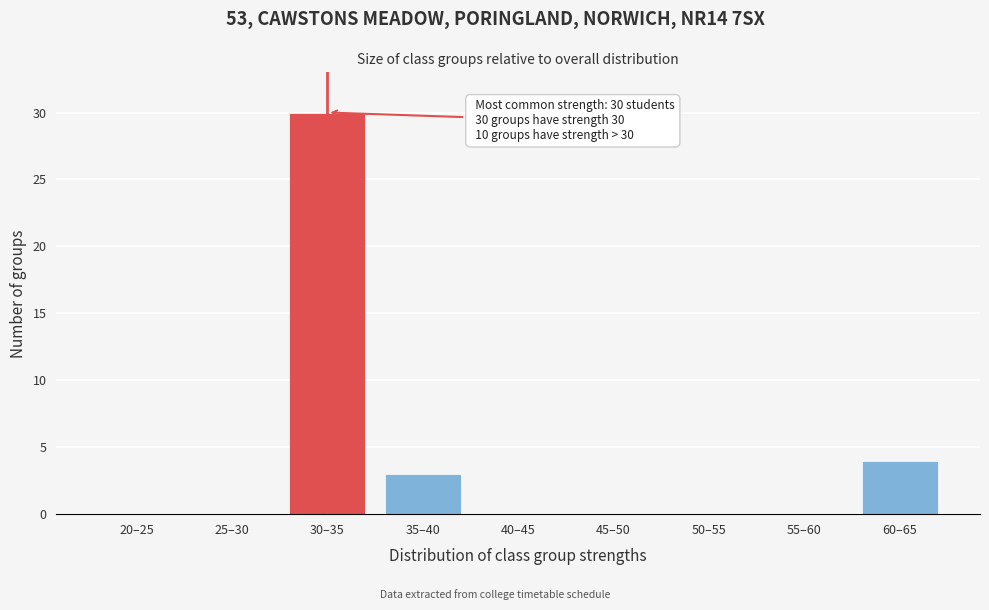

Reading left to right, extract all data points from this chart.

20–25=0	25–30=0	30–35=30	35–40=3	40–45=0	45–50=0	50–55=0	55–60=0	60–65=4